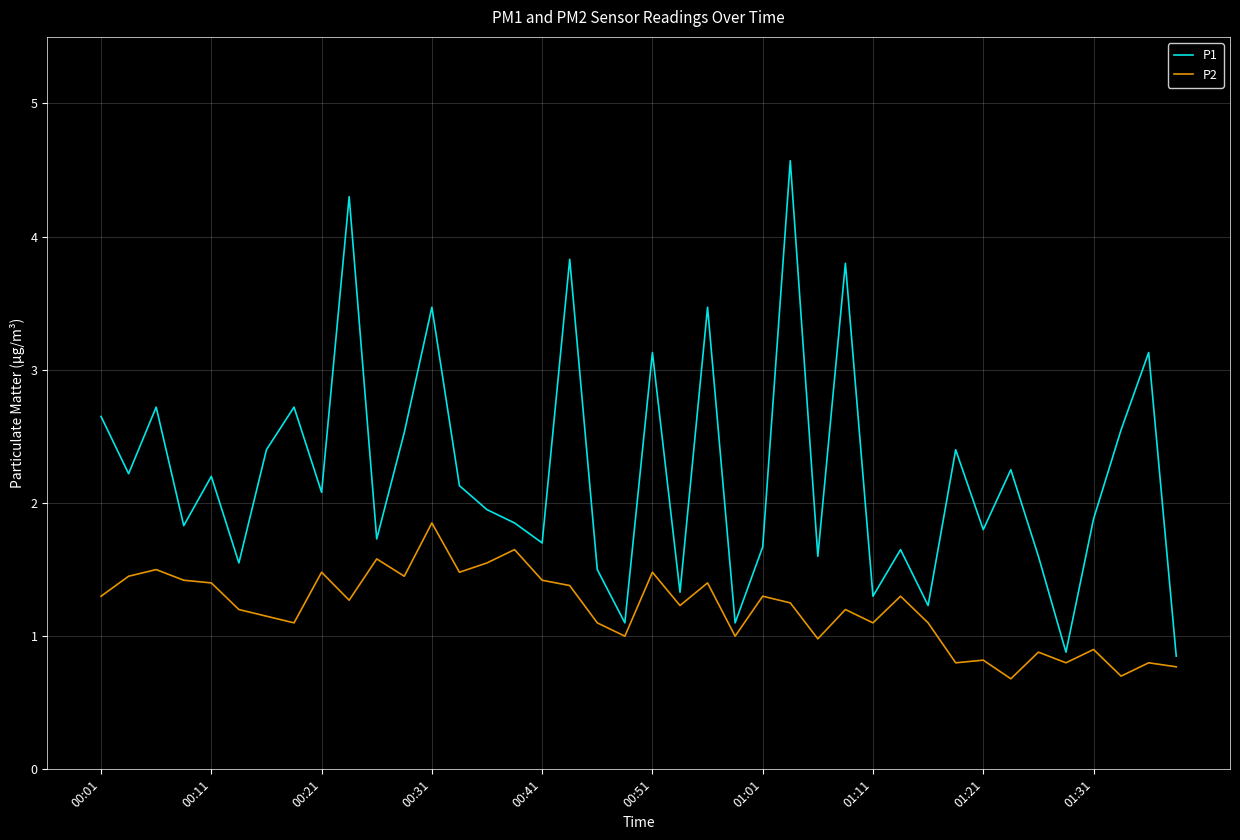

What is the smallest value displayed?

0.7